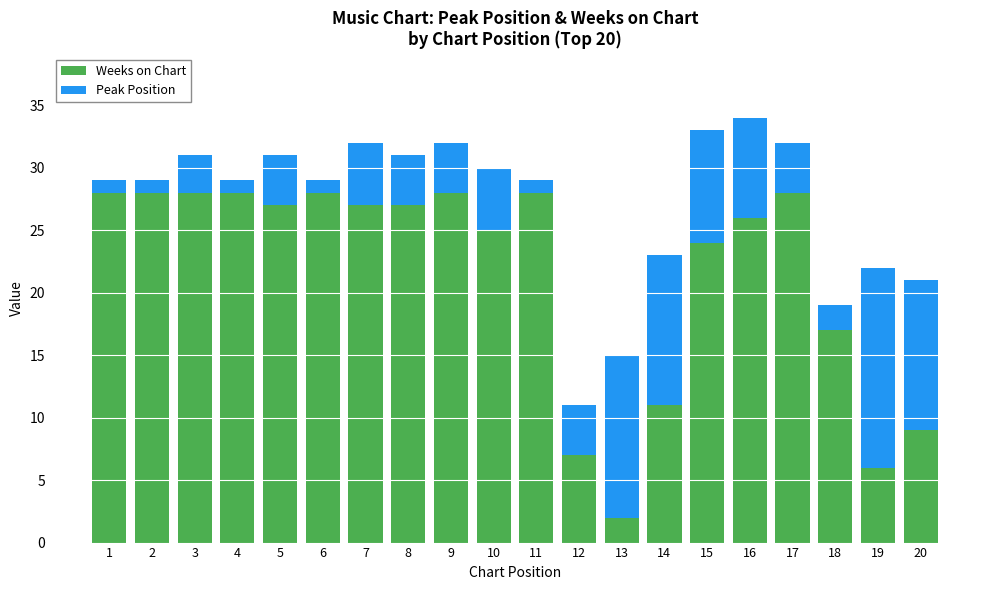

What is the total value across all series at 15?

33